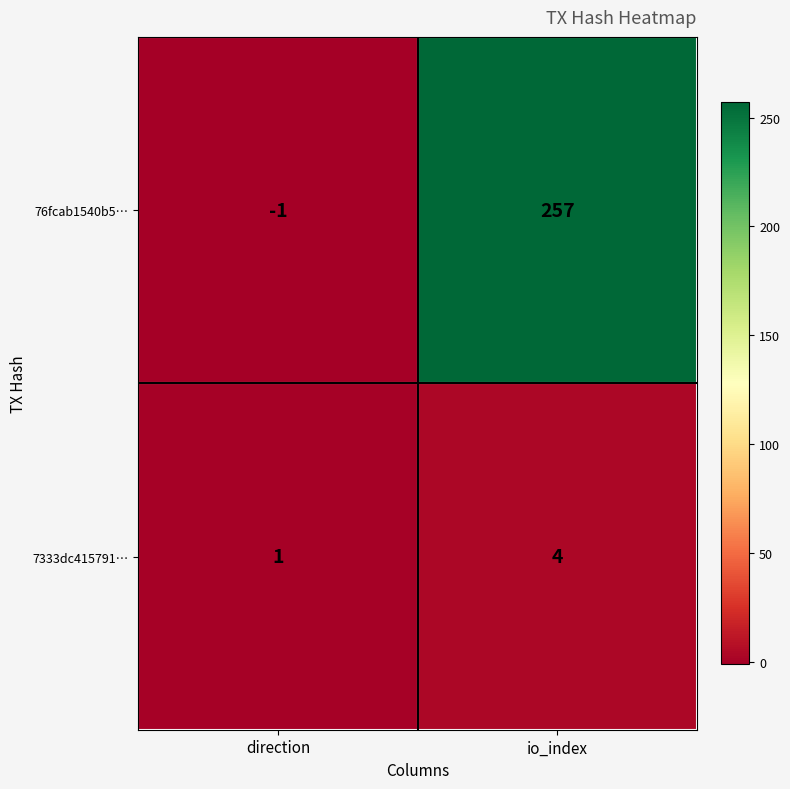

Read the 76fcab1540b5… value at io_index, to the nearest 50.

250